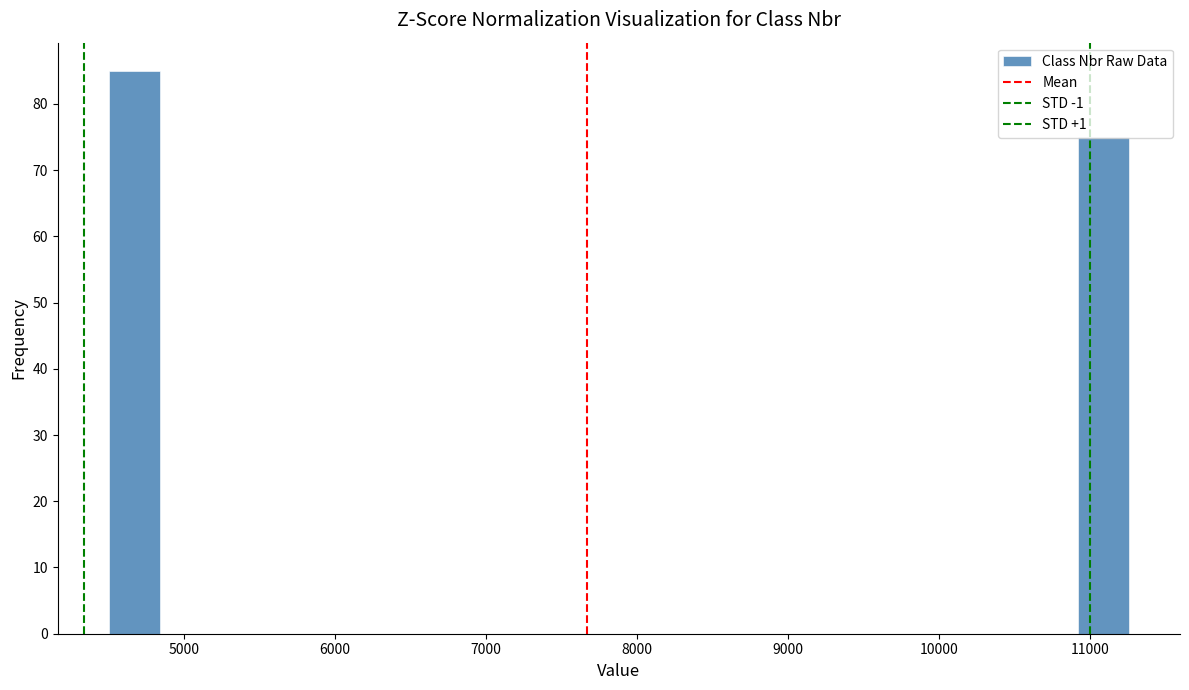

Read against the x-axis, roughly where is the centre of the tallest bar?

4700